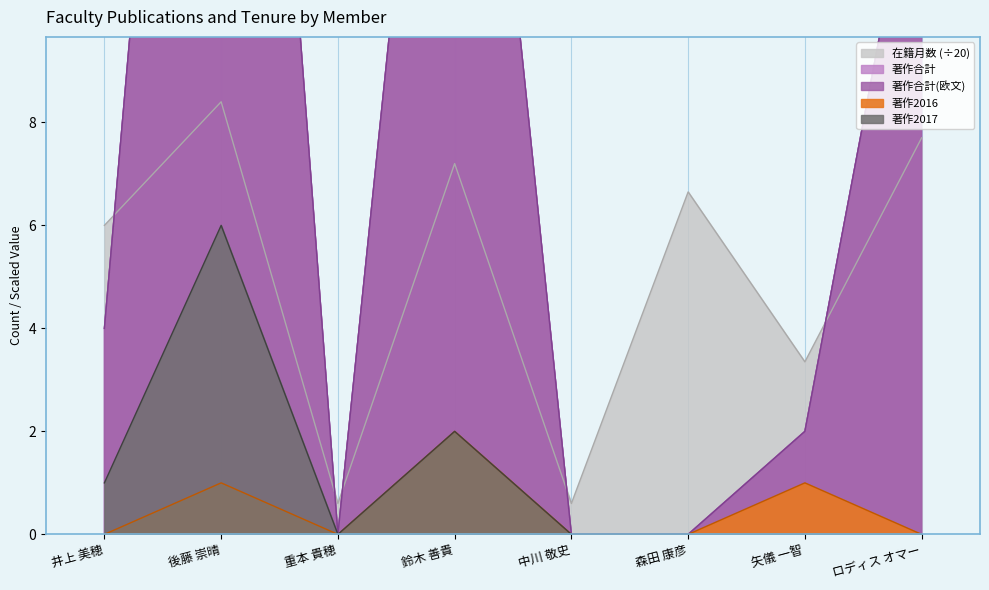

What is the label of the 5th point from the left?

中川 敬史